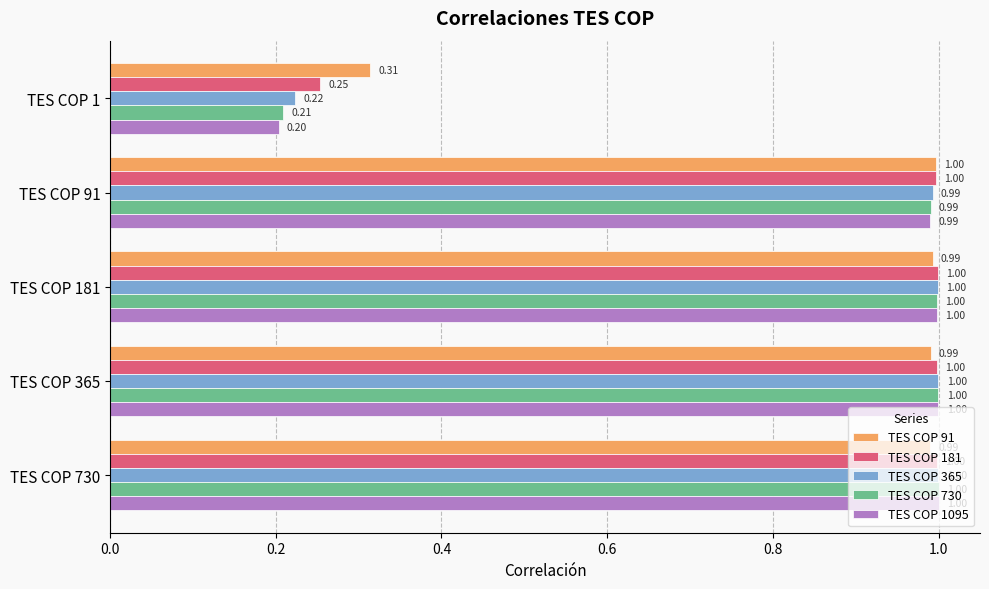

At how many categories does at least one series exceed 0?

5